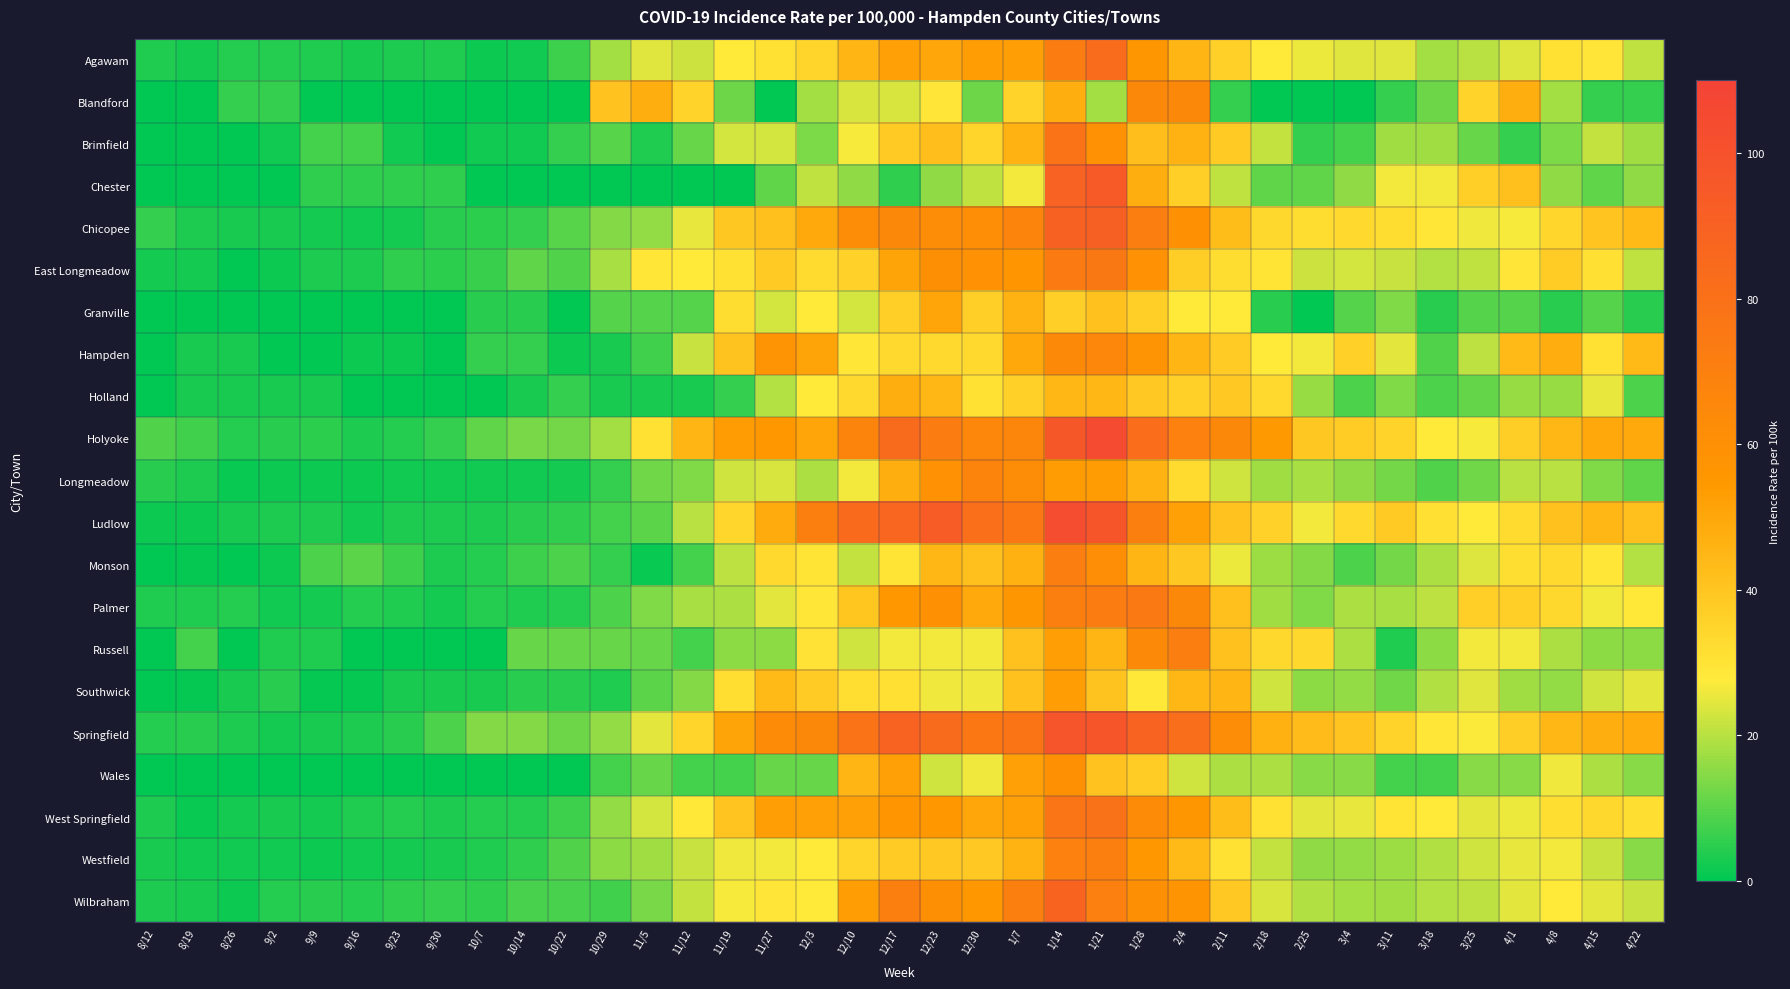

How many distinct data groups are displayed?

21